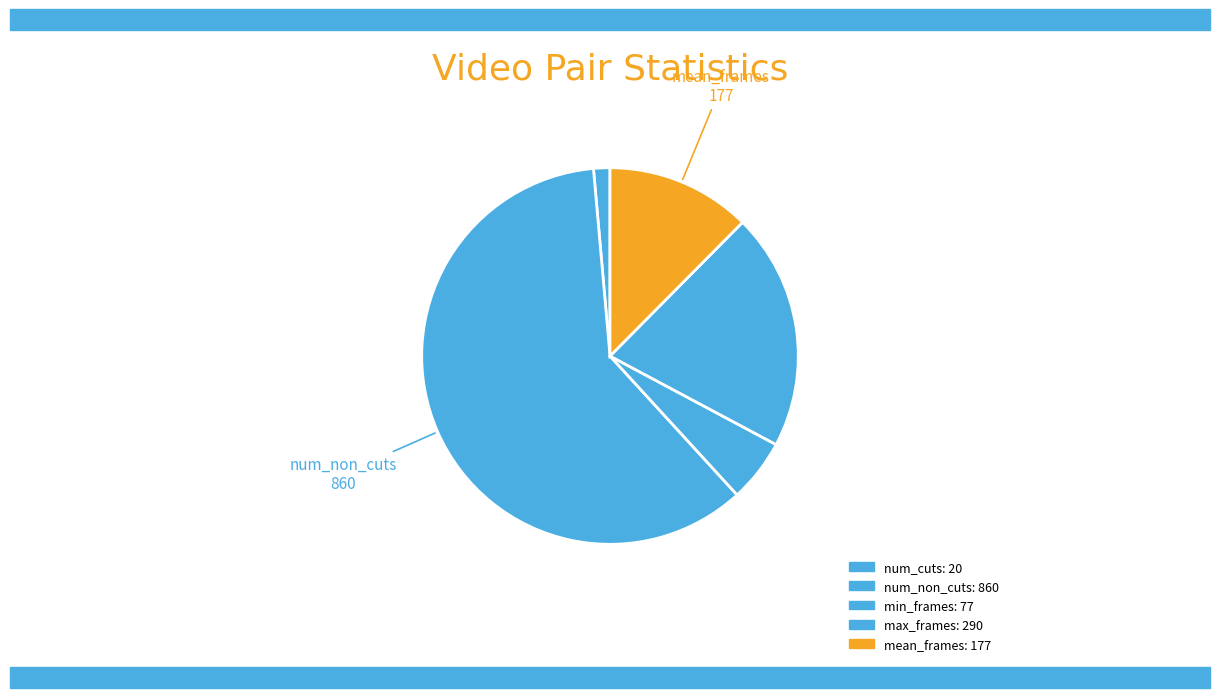

How many segments does this pie chart have?

5